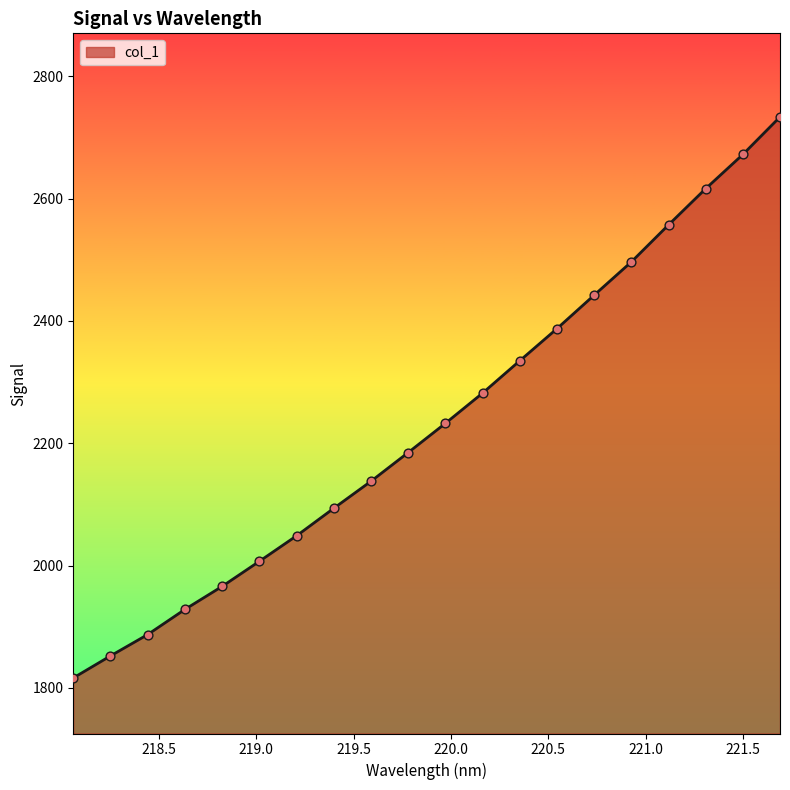

What is the difference between the maximum and minimum values?

917.2